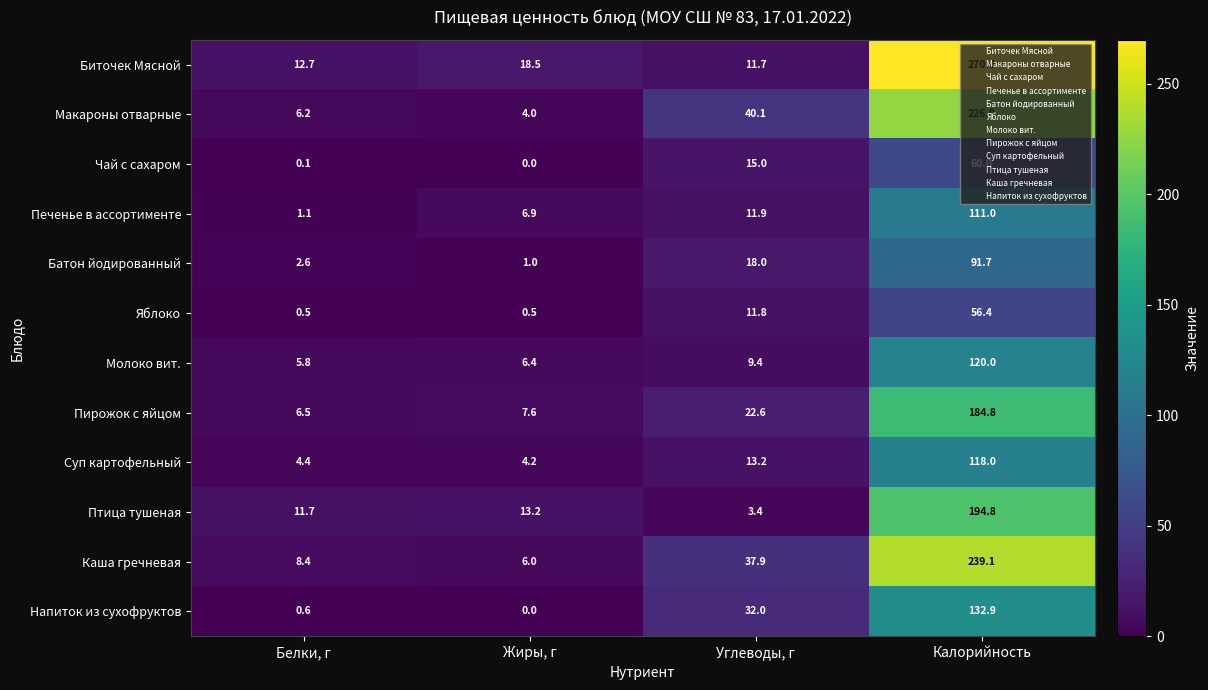

How many series are shown in this chart?

12